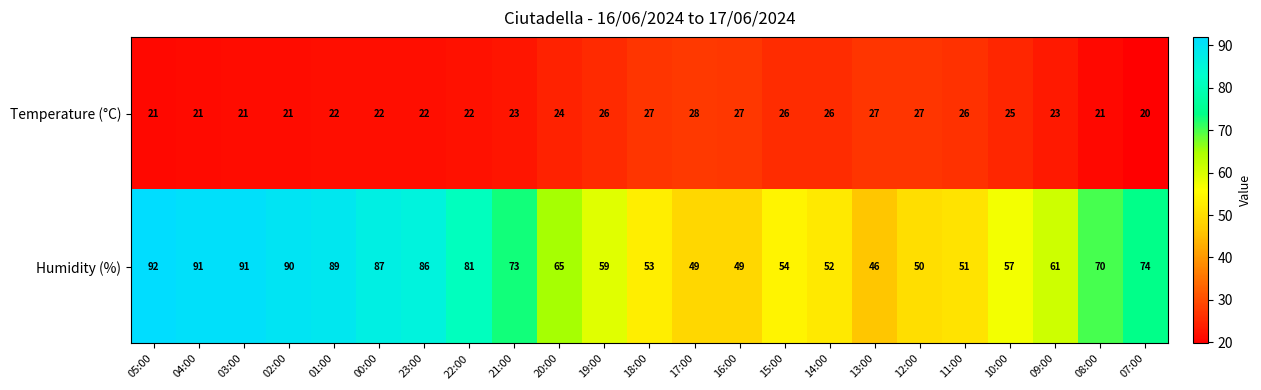

How many Temperature (°C) values are between 21 and 26?

17